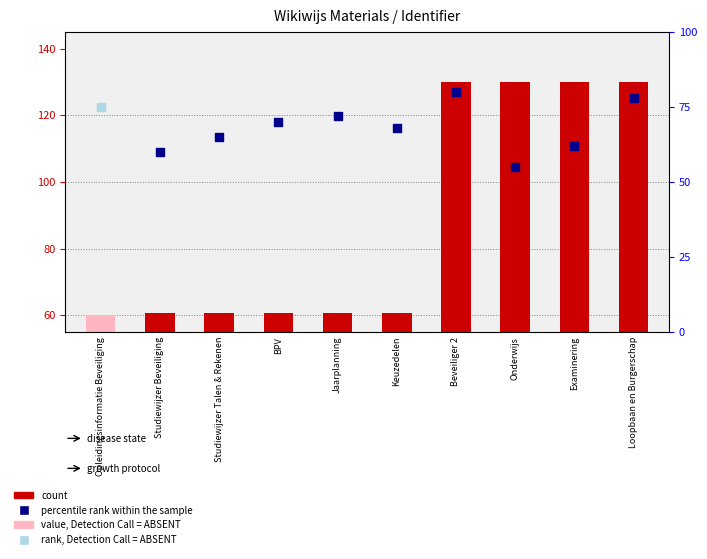

At how many categories does at least one series exceed 71?

5